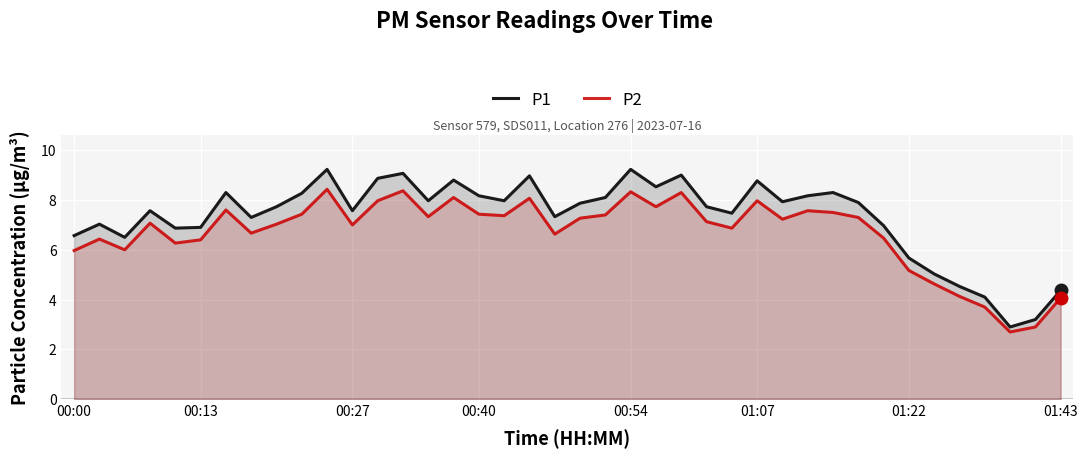

How many distinct data groups are displayed?

2